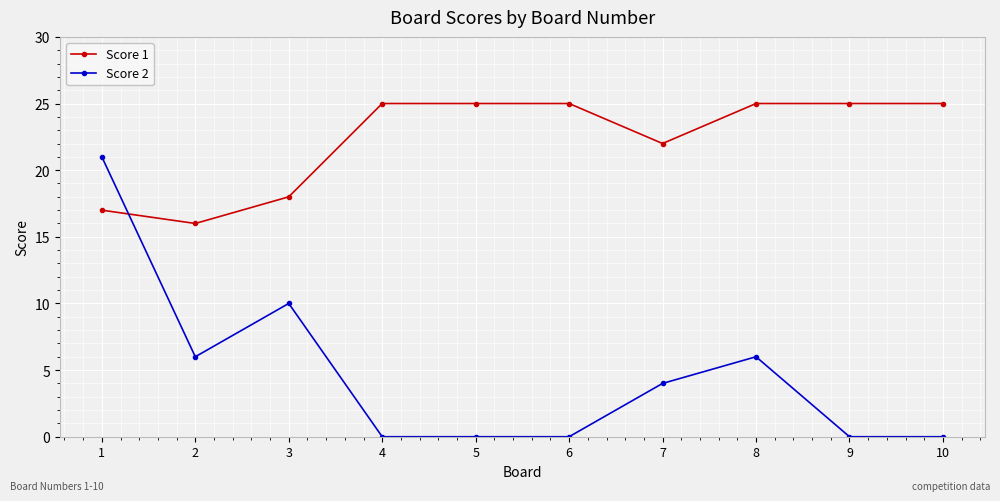

Reading left to right, extract all data points from this chart.

Score 1: 1=17	2=16	3=18	4=25	5=25	6=25	7=22	8=25	9=25	10=25
Score 2: 1=21	2=6	3=10	4=0	5=0	6=0	7=4	8=6	9=0	10=0